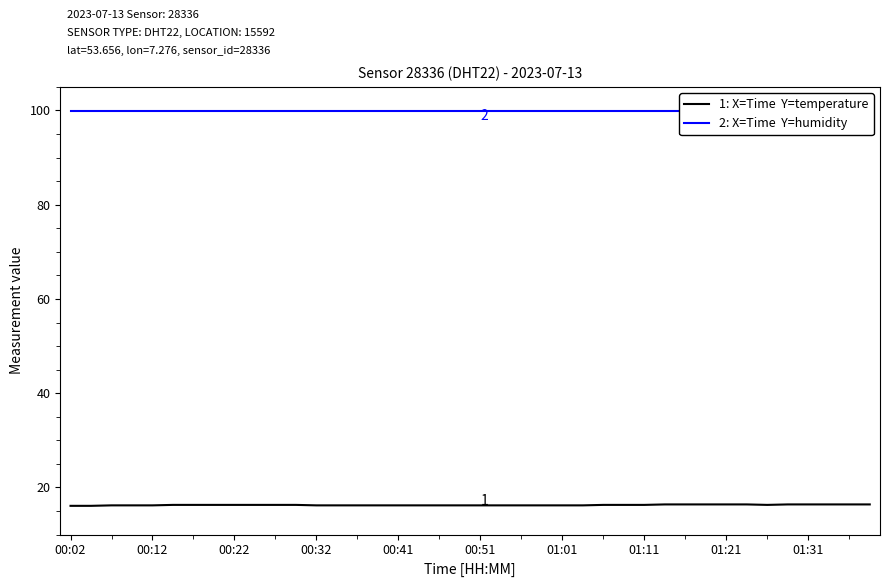

What are all the series names shown in the legend?

1: X=Time  Y=temperature, 2: X=Time  Y=humidity